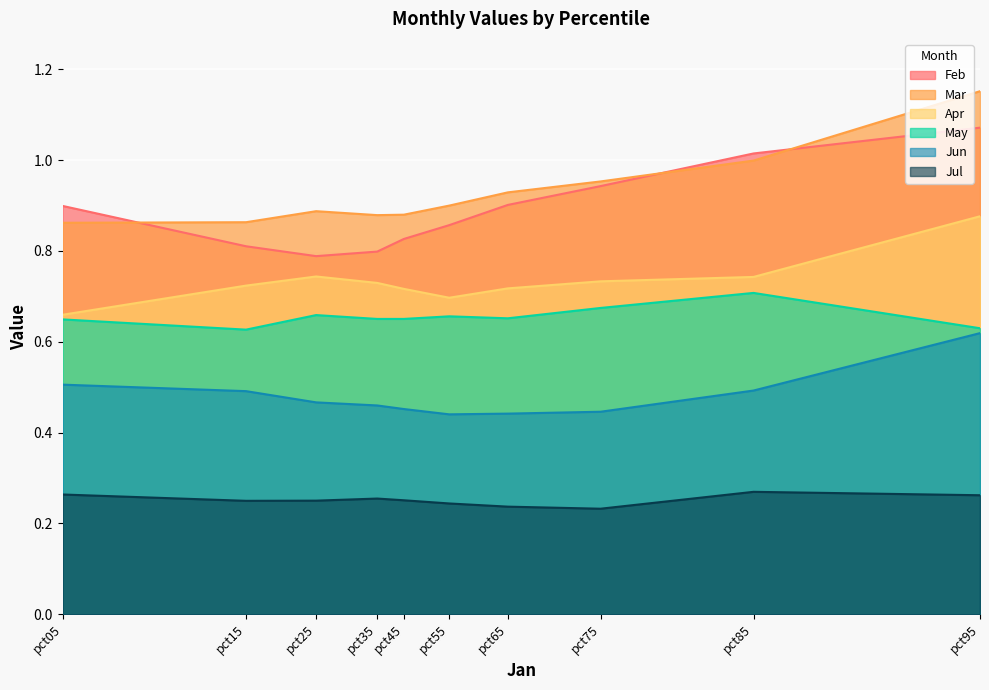

Reading right to left, what are all the values shown in this chart?

Feb: 1.1	1.0	0.9	0.9	0.9	0.8	0.8	0.8	0.8	0.9
Mar: 1.2	1.0	1.0	0.9	0.9	0.9	0.9	0.9	0.9	0.9
Apr: 0.9	0.7	0.7	0.7	0.7	0.7	0.7	0.7	0.7	0.7
May: 0.6	0.7	0.7	0.7	0.7	0.7	0.7	0.7	0.6	0.6
Jun: 0.6	0.5	0.4	0.4	0.4	0.5	0.5	0.5	0.5	0.5
Jul: 0.3	0.3	0.2	0.2	0.2	0.3	0.3	0.3	0.2	0.3